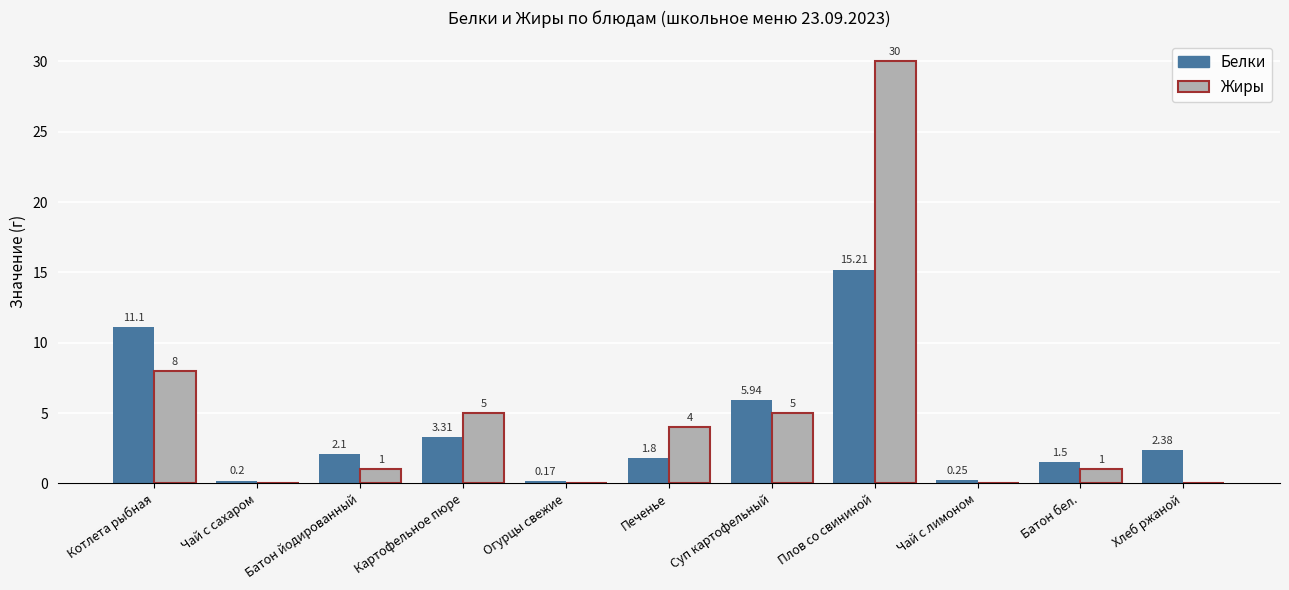

How many values in Жиры are above zero?

7